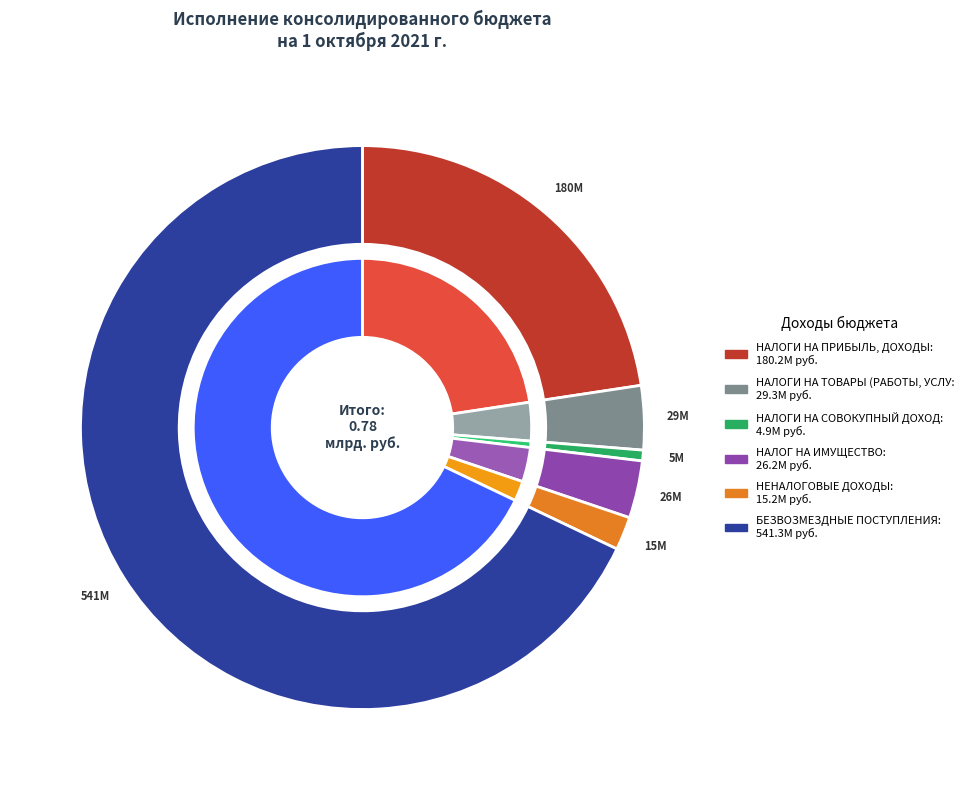

Is НАЛОГИ НА СОВОКУПНЫЙ ДОХОД the majority of the pie?

No